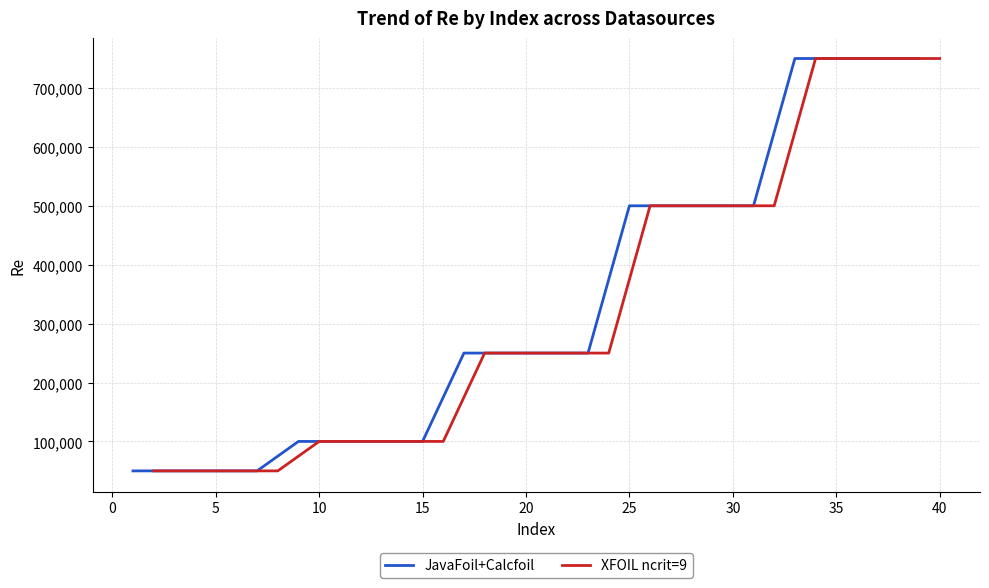

The value of JavaFoil+Calcfoil at 15 is 138104. True or false?

False